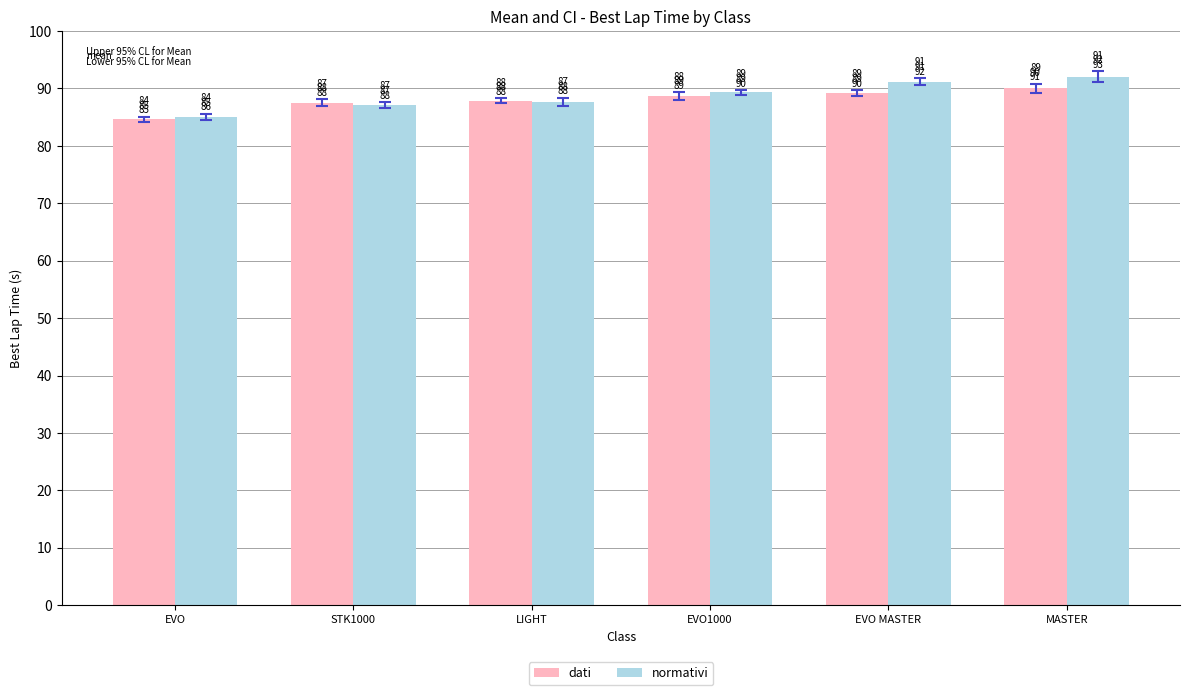

What is the label of the 6th bar from the right?

EVO